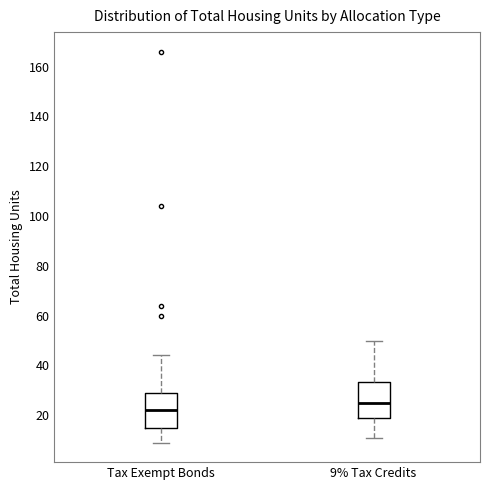

Which box has the highest median line?

9% Tax Credits